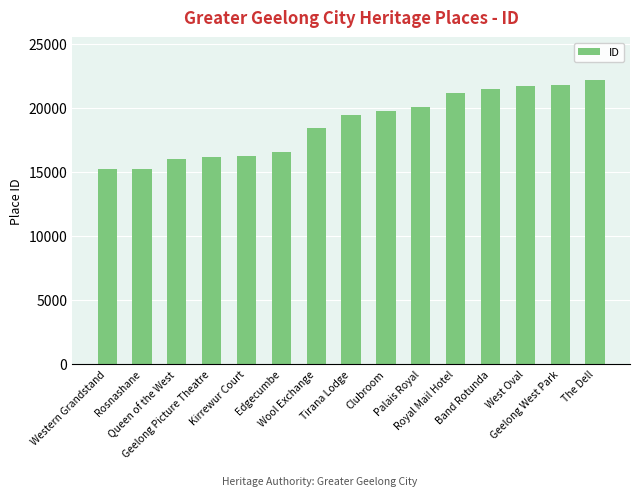

What is the greatest value displayed?

22184